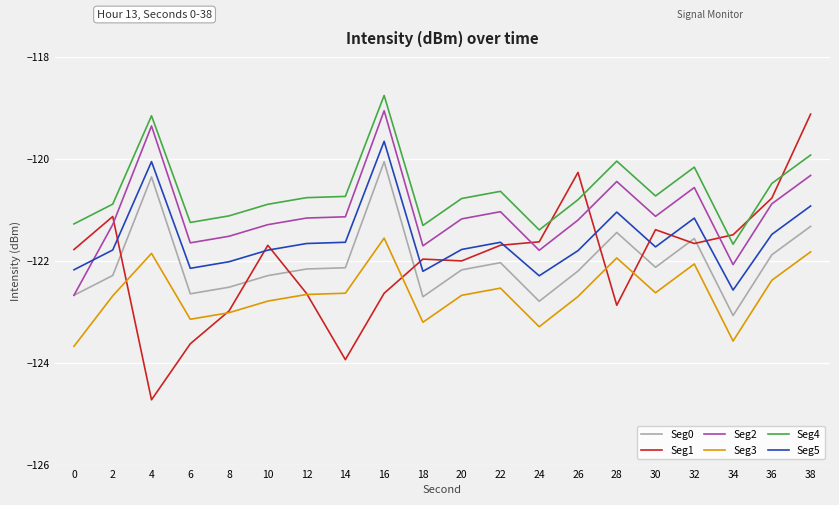

The Seg2 series shows -121.0 at 22. True or false?

True